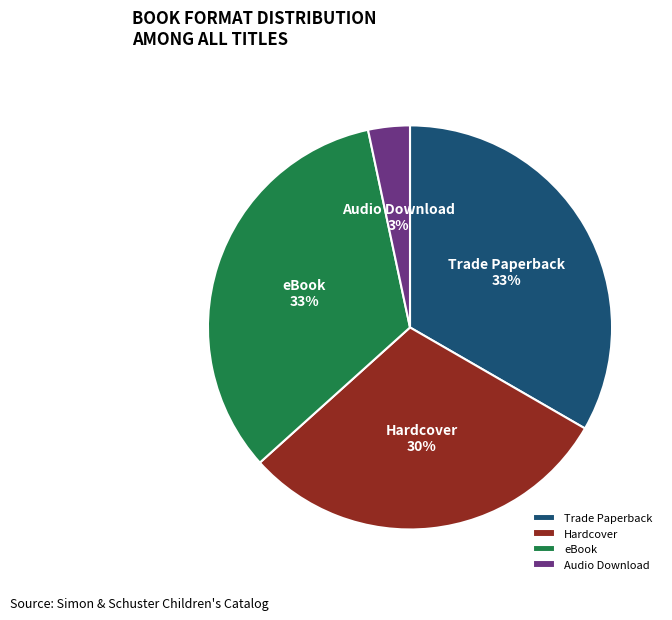

How many slices are in this pie chart?

4